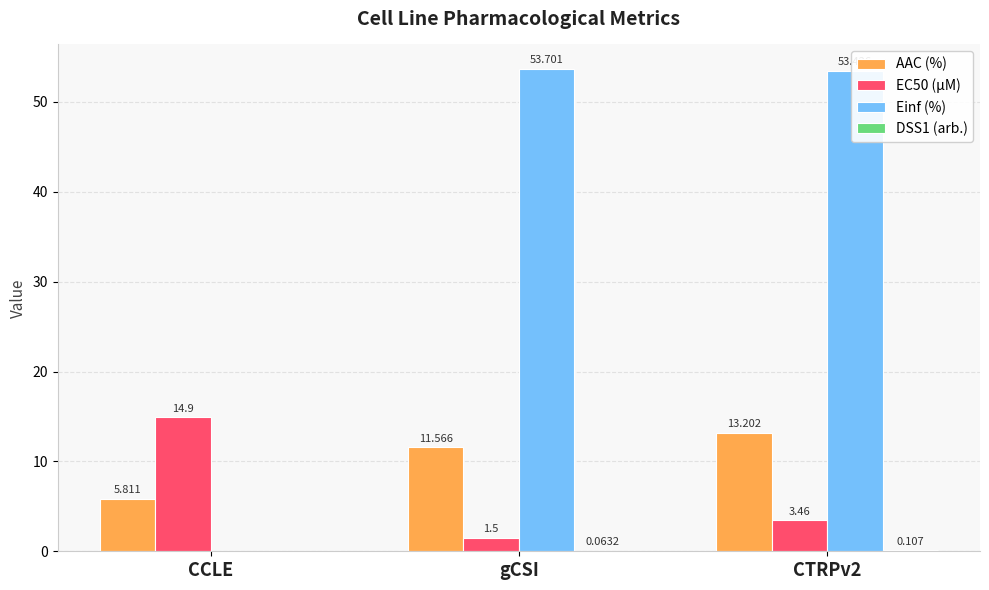

Is it true that EC50 (µM) equals 14.9 at CCLE?

True